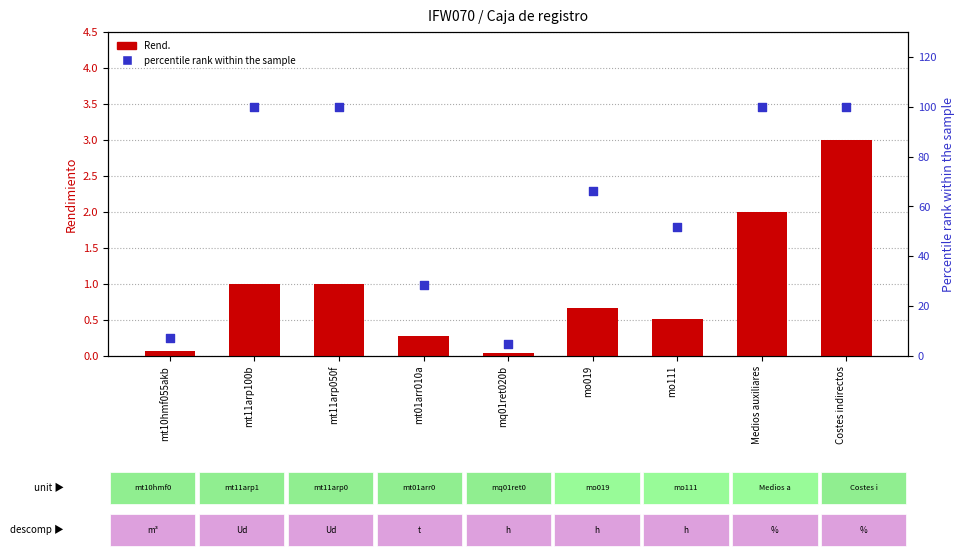

At which category is the sum across all series the highest?

Costes indirectos